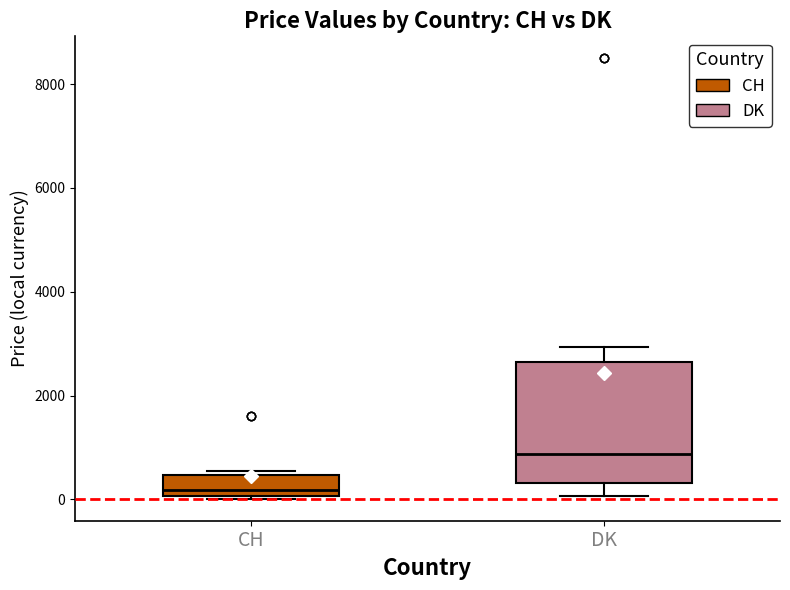

Which box has the highest median line?

DK